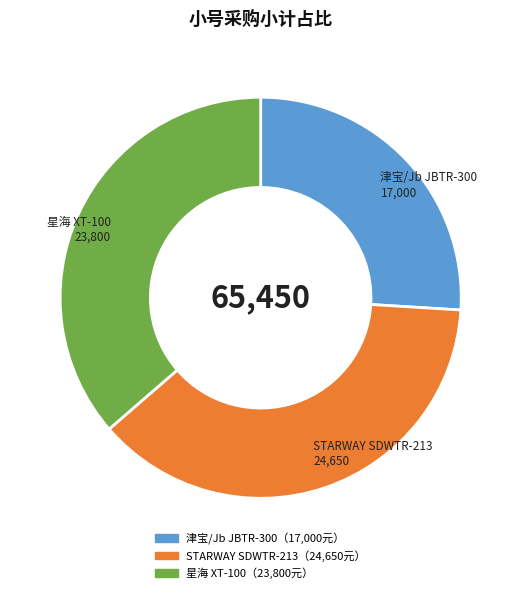

Does any single category account for the majority?

No